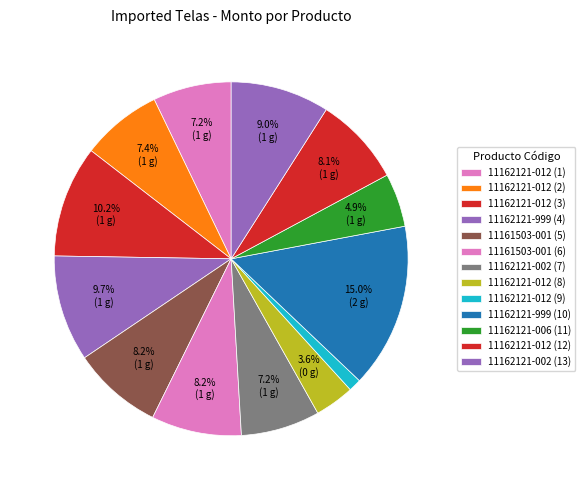

Count the number of slices in the pie.

13